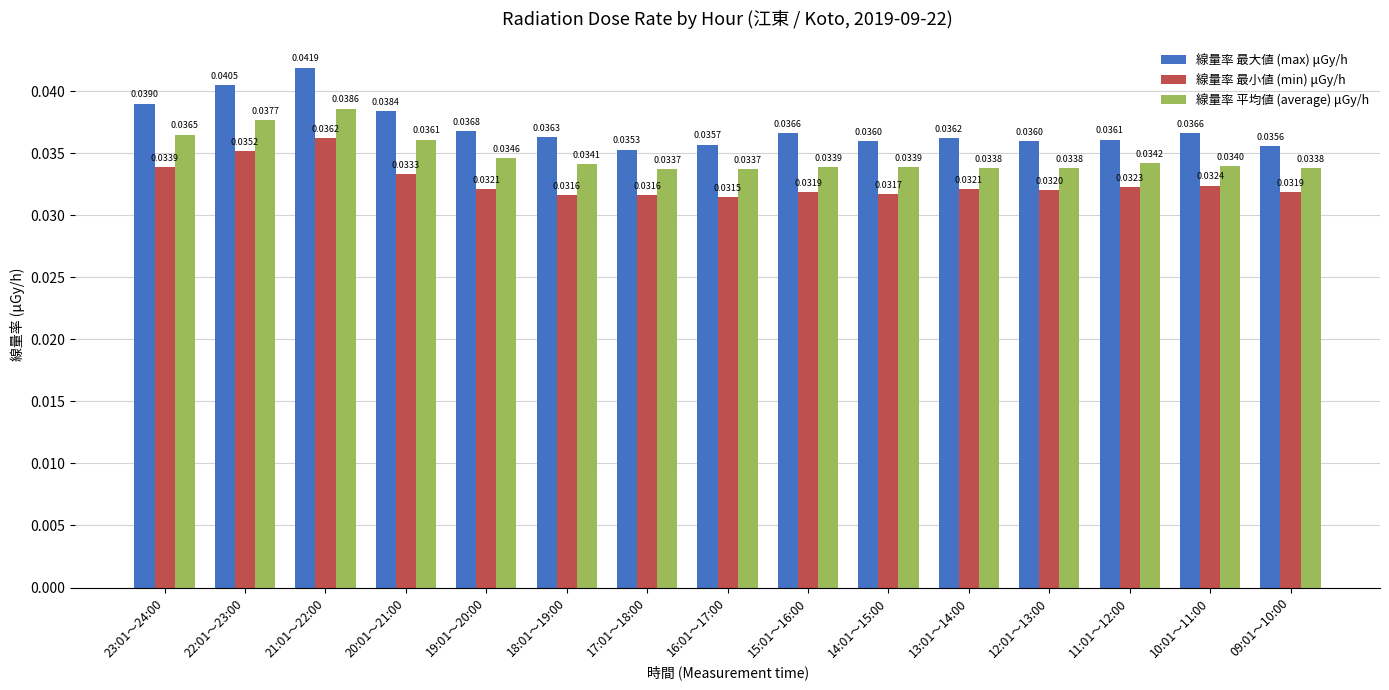

At 15:01～16:00, list the series in order from largest to smallest.

線量率 最大値 (max) μGy/h, 線量率 平均値 (average) μGy/h, 線量率 最小値 (min) μGy/h